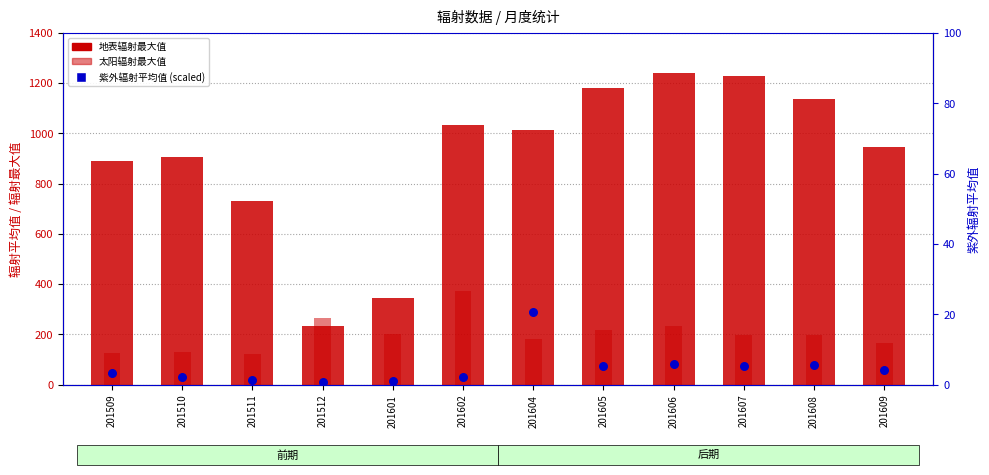

Which series has the largest Y range (max minus min)?

地表辐射最大值